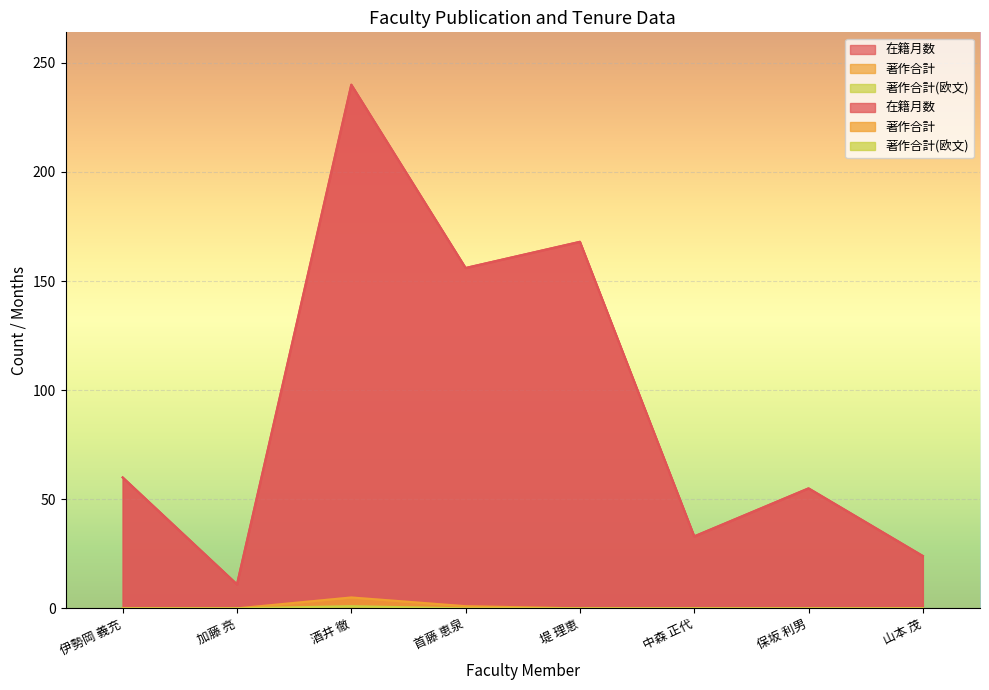

Where is 著作合計 nearest to the value 2?

首藤 恵泉